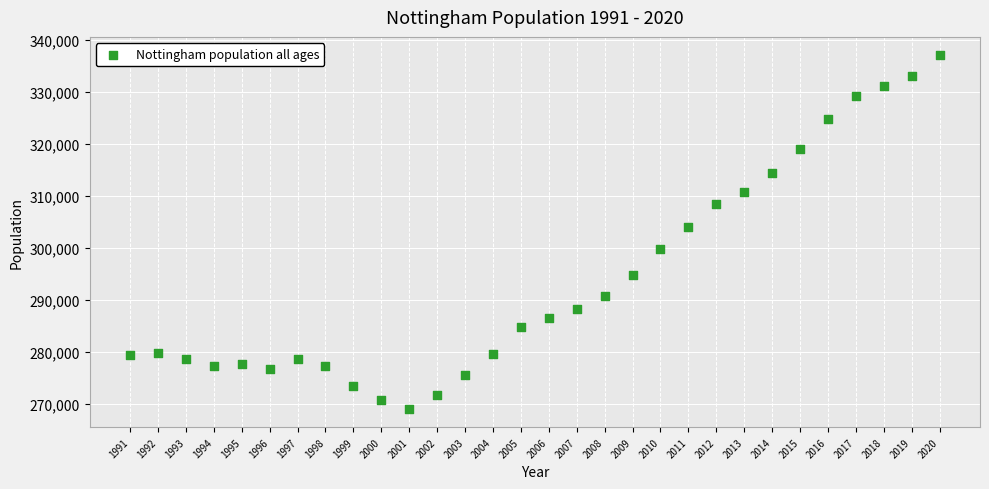

What Y value in the scatter plot is closest to 303018?

303899